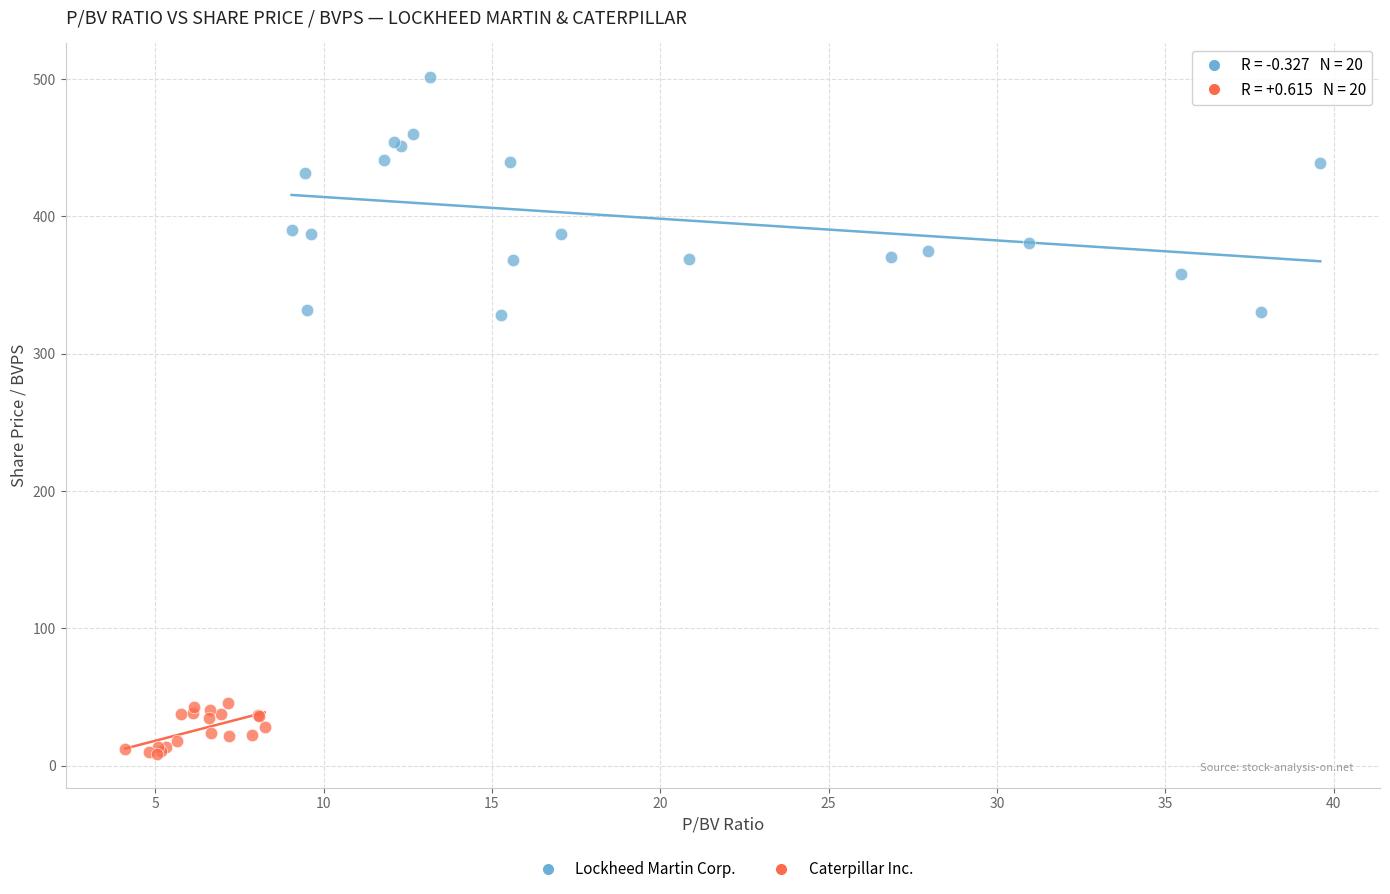

Which series has the widest spread of Y values?

Lockheed Martin Corp.